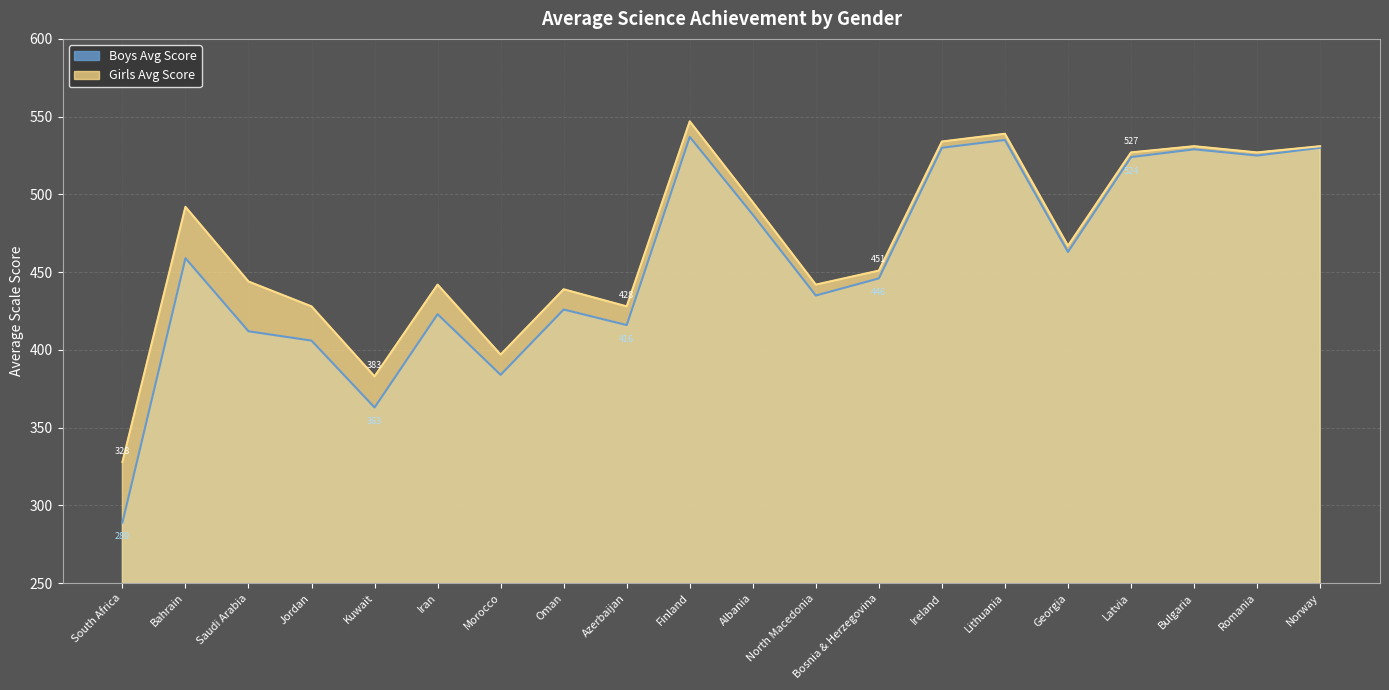

What is the total value across all series at Morocco?

781